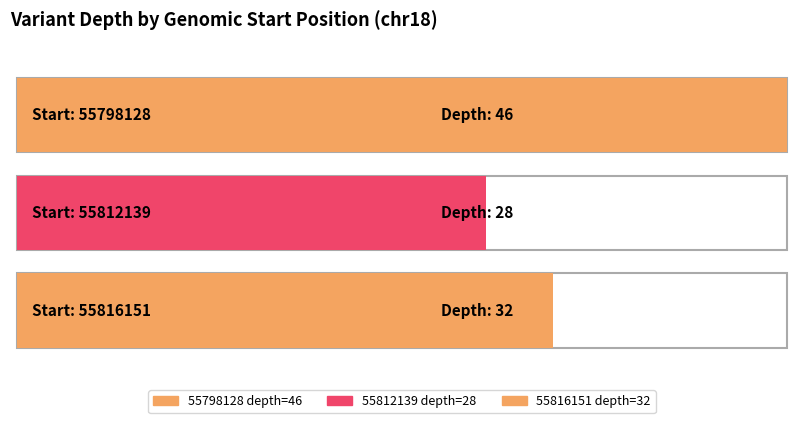

What is the change in value from 55798128 to 55812139?

-18